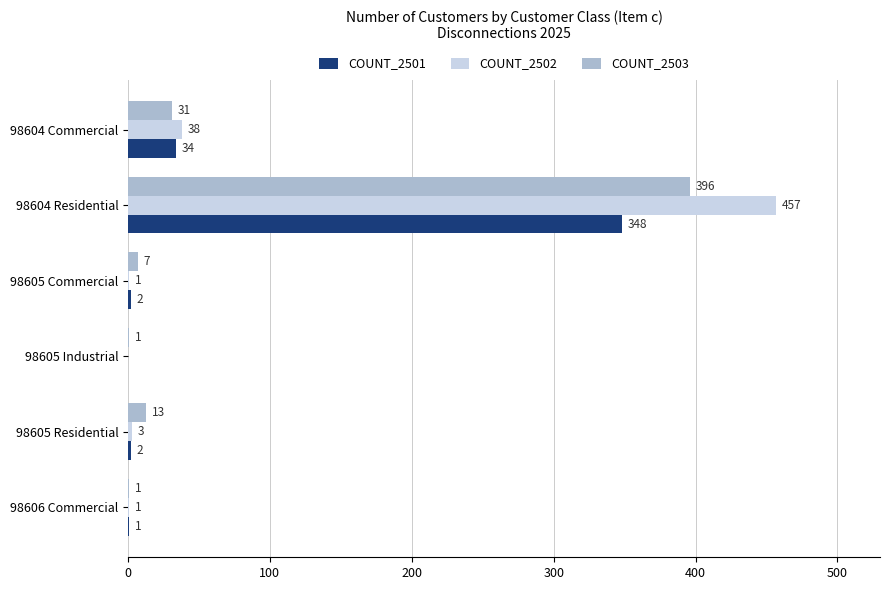

How many positive values does the COUNT_2502 series have?

5